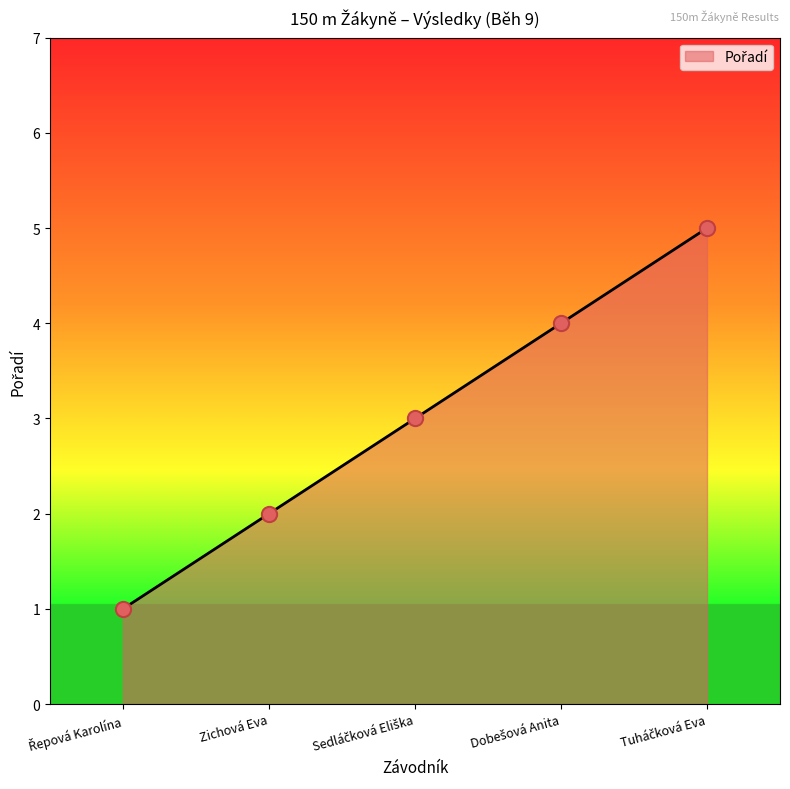

Is it true that the value at Zichová Eva is 2?

True